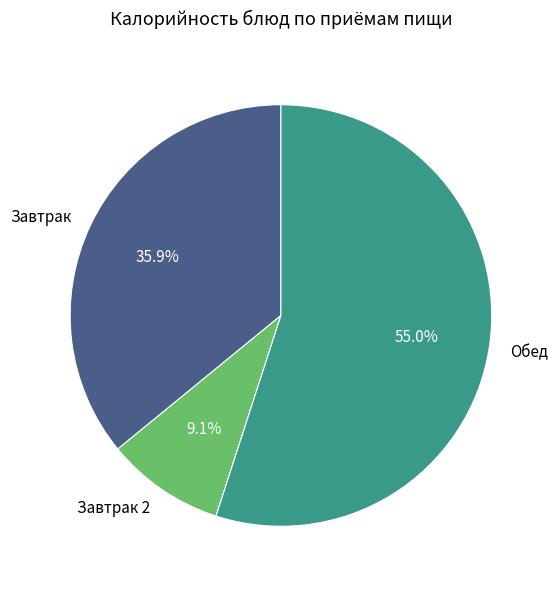

Which has a higher value, Обед or Завтрак?

Обед